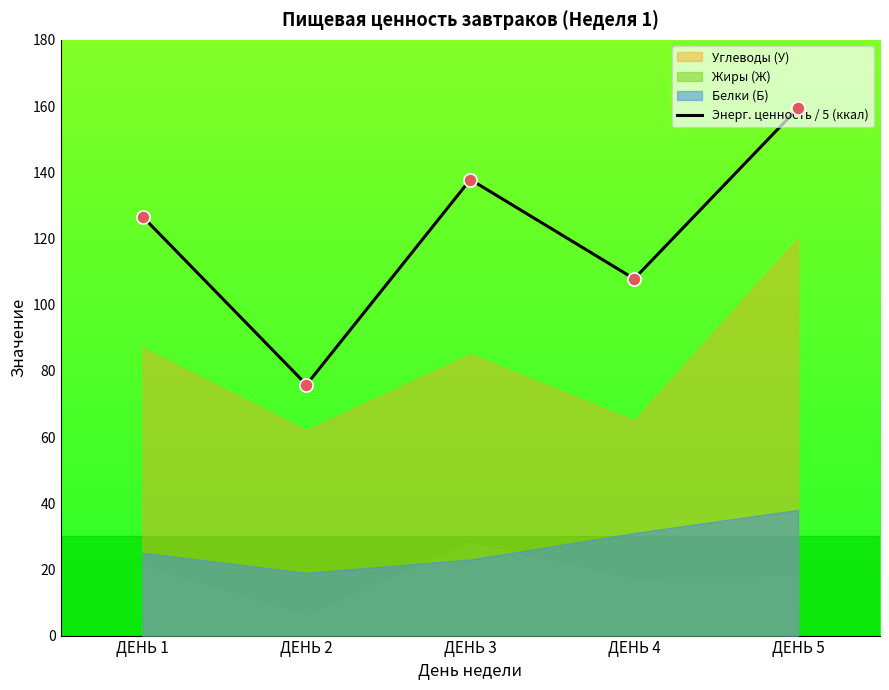

Between ДЕНЬ 5 and ДЕНЬ 3, which is larger?

ДЕНЬ 5